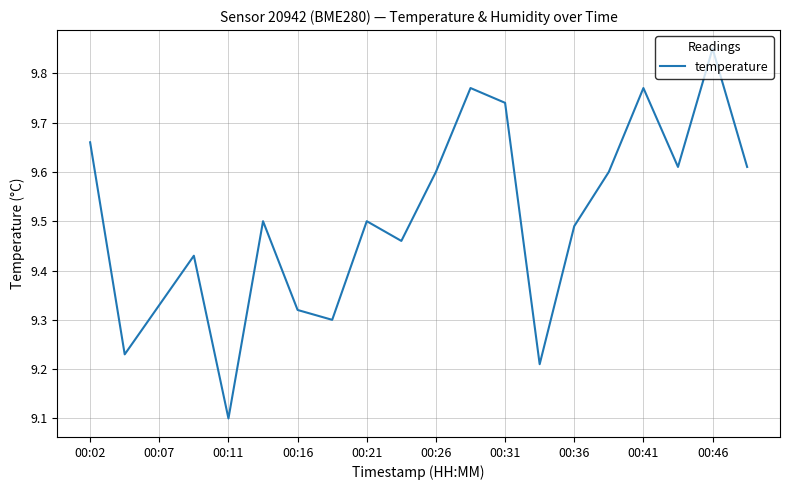

What is the minimum value shown in the chart?

9.1